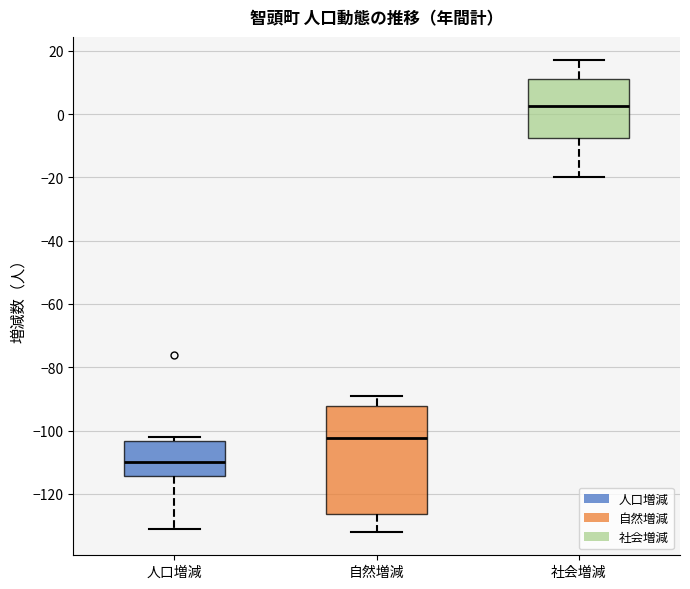

Which box has the lowest median line?

人口増減